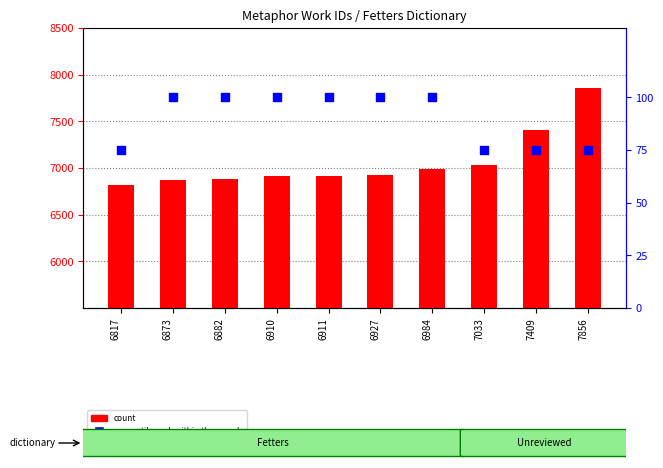

Is the value of percentile rank within the sample at 6984 greater than the value of count at 6873?

No